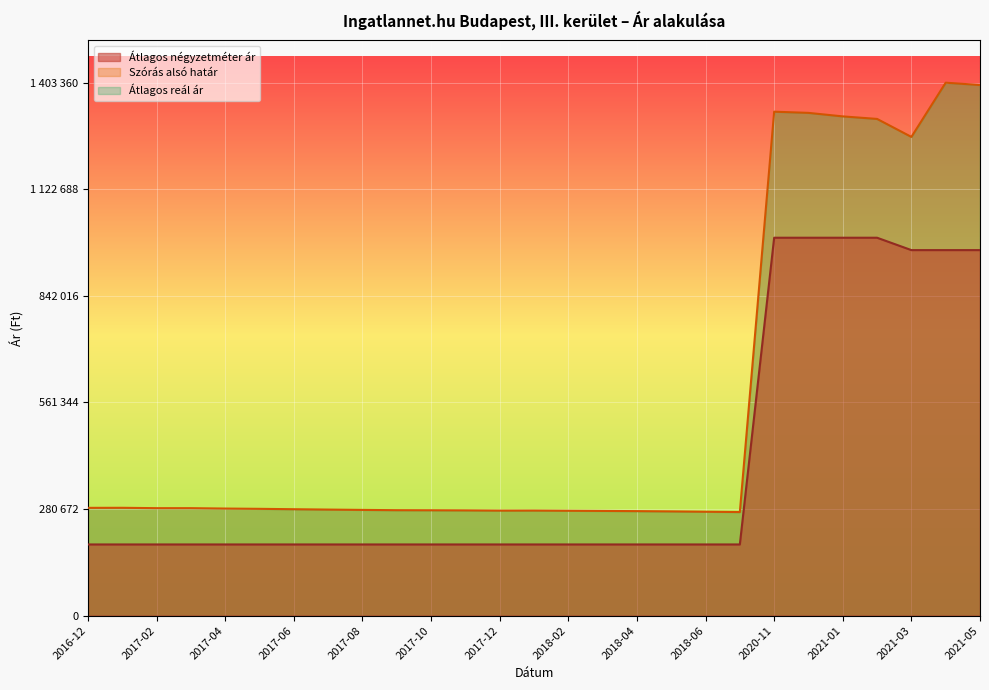

At which category is the sum across all series the highest?

2021-04